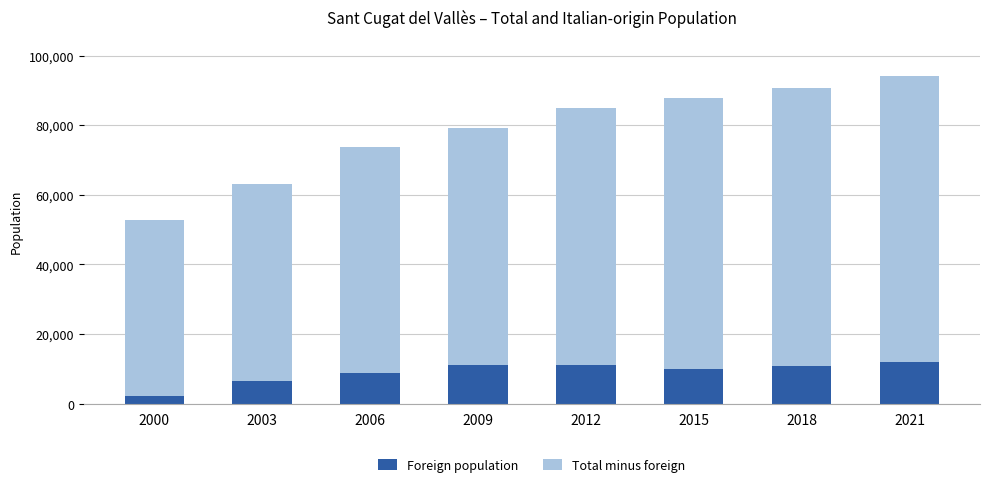

What is the minimum value for Foreign population?

2322